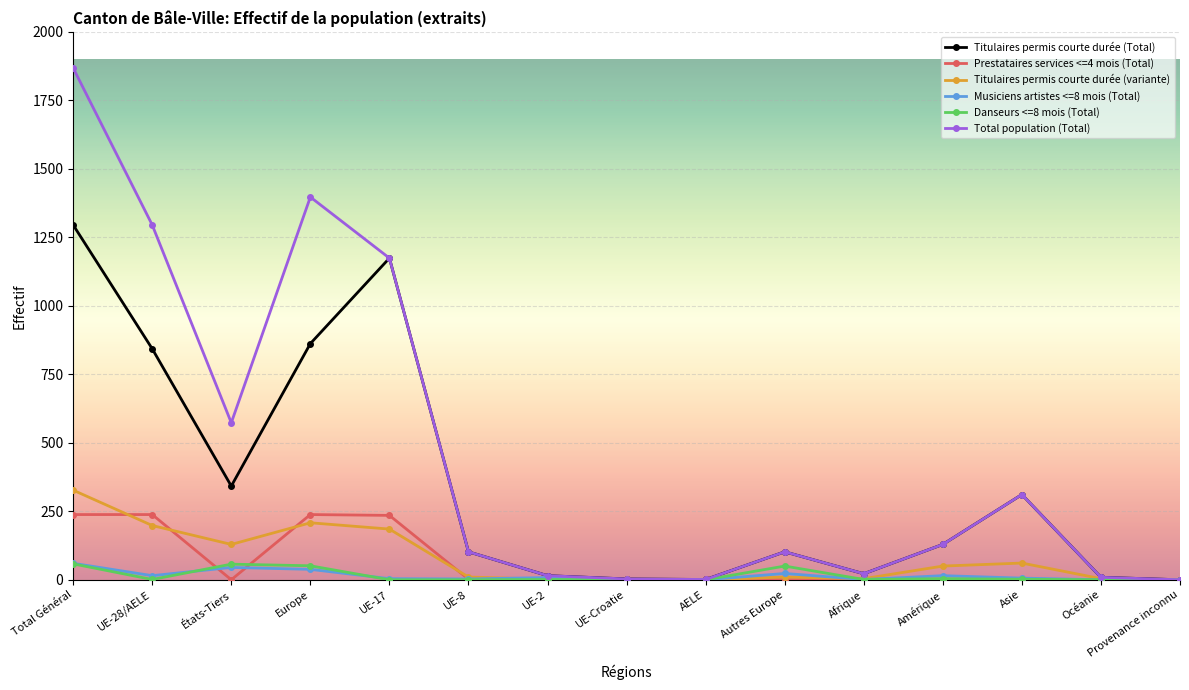

What is the label of the 13th point from the right?

États-Tiers